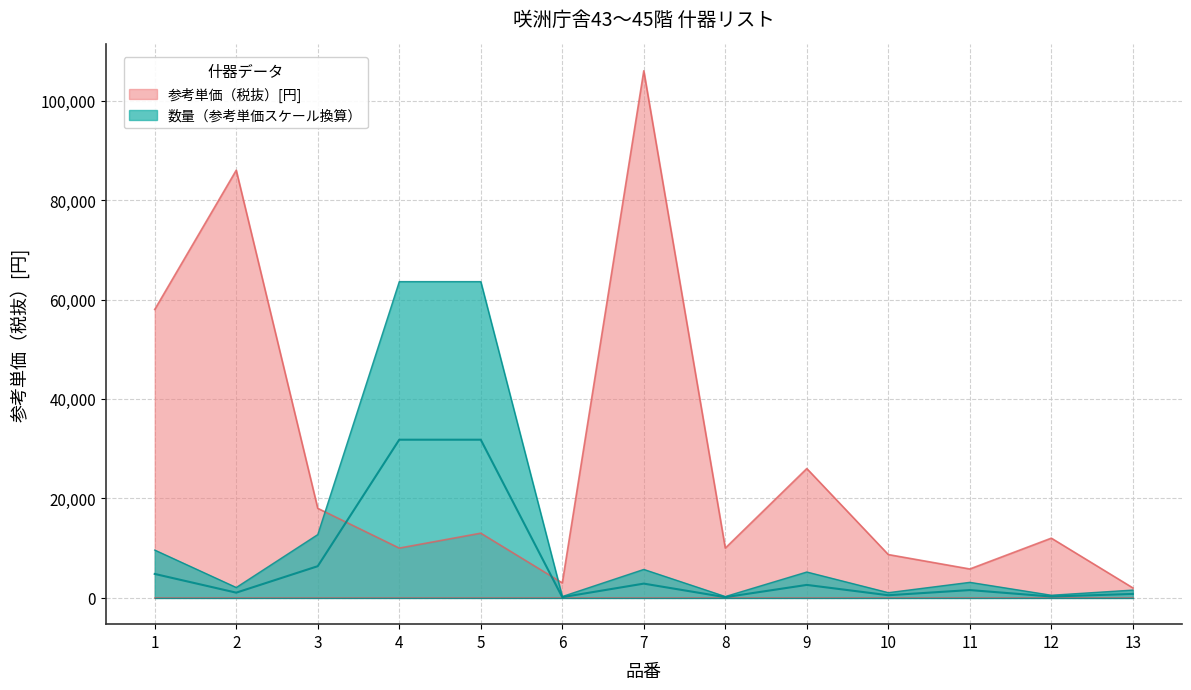

The 参考単価（税抜） series shows 6481.6 at 4. True or false?

False